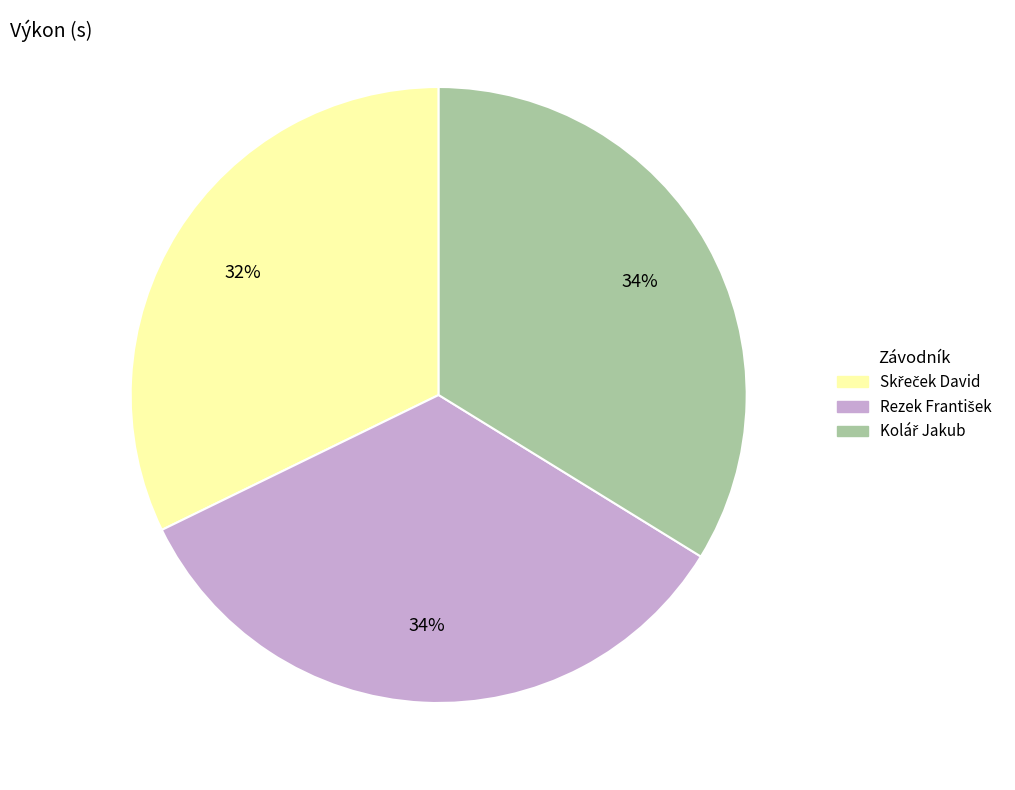

Does any single category account for the majority?

No